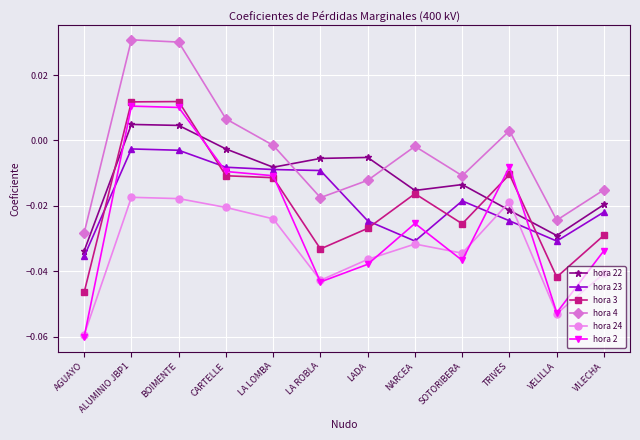

At which label does hora 3 reach its minimum?

AGUAYO